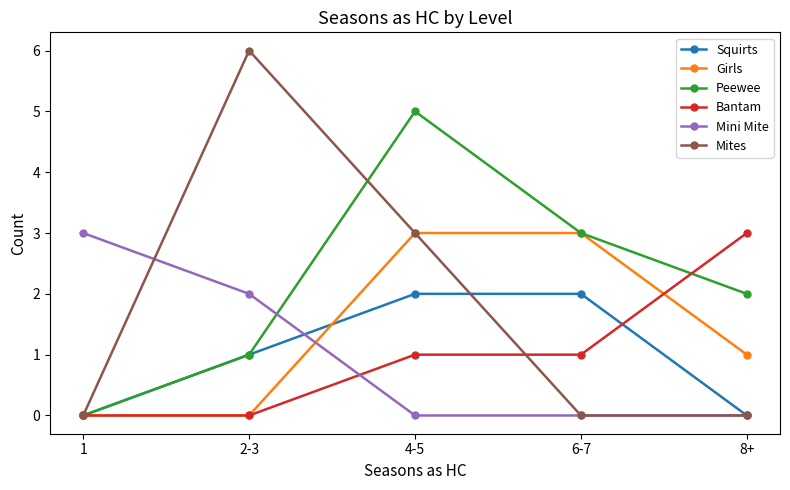

At which category is the sum across all series the highest?

4-5